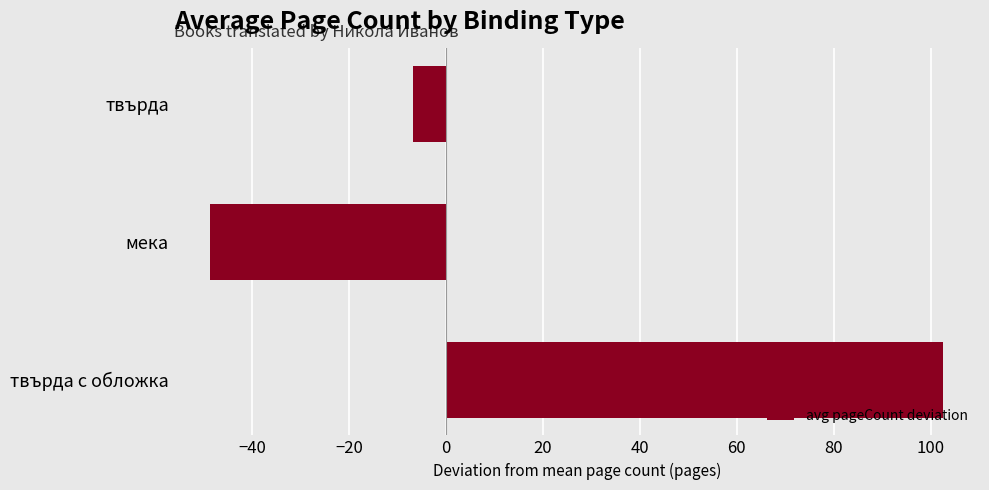

What is the smallest value displayed?

-48.6